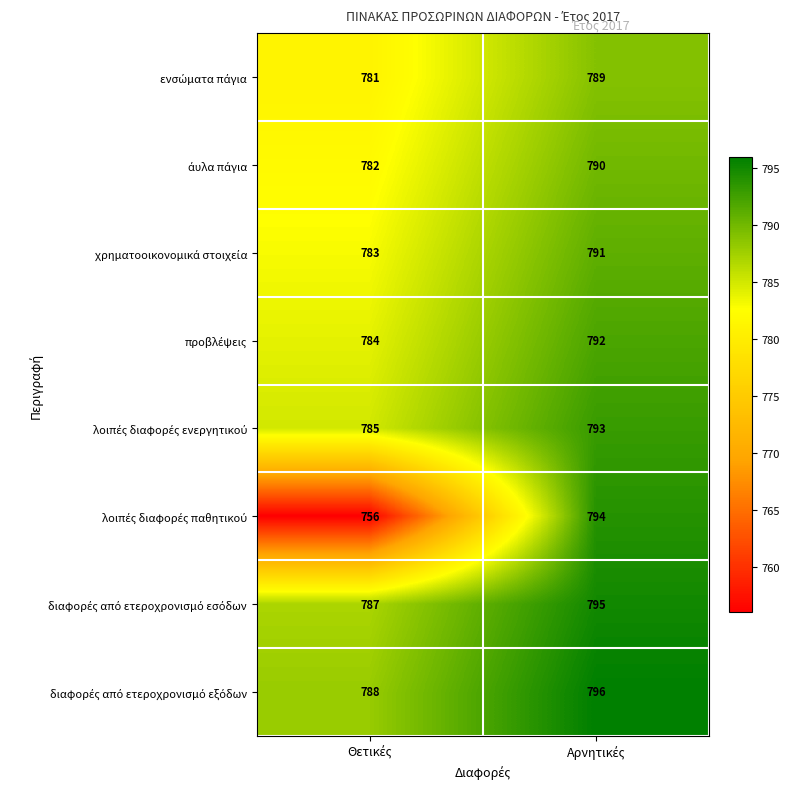

How many series are shown in this chart?

8